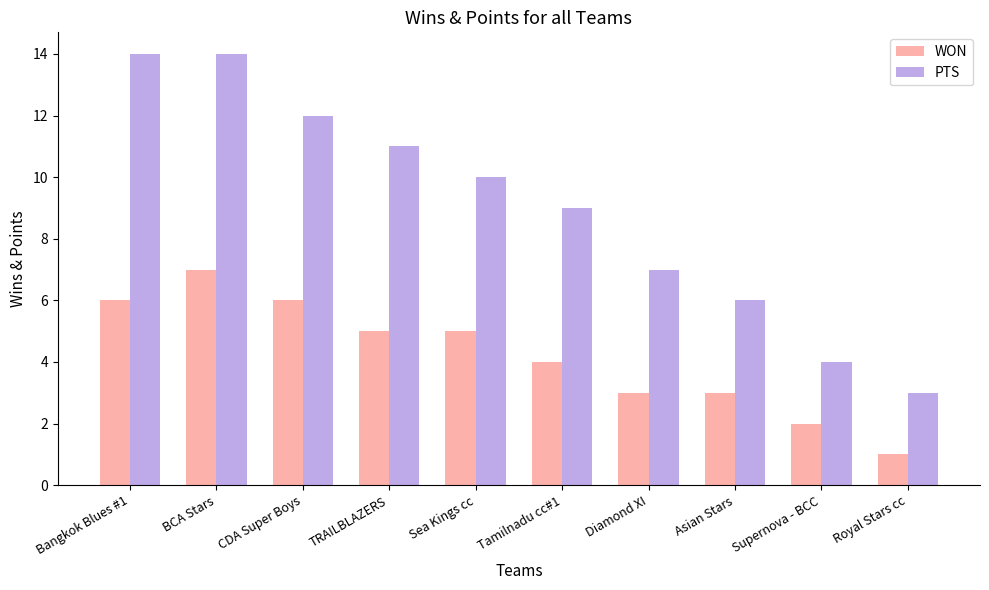

What is the difference between the second highest and second lowest values in the WON series?

4